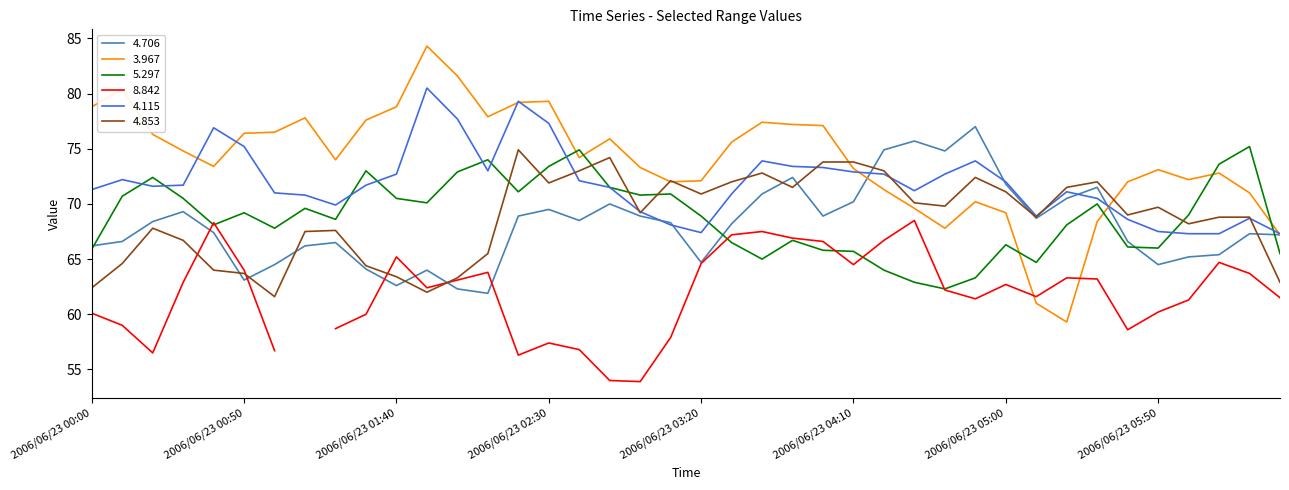

In 4.115, how many points are higher than both neighbors (excluding endpoints)?

8